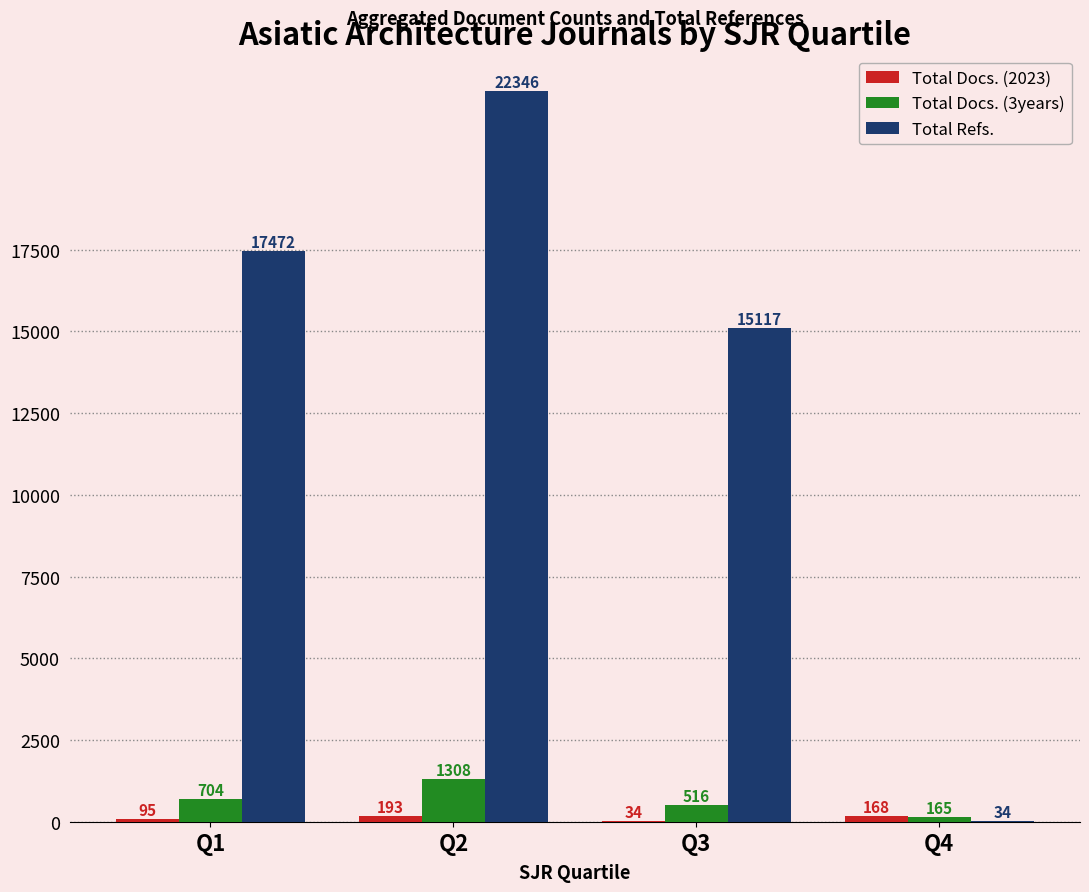

What value does the Total Refs. series have at Q3?

15117